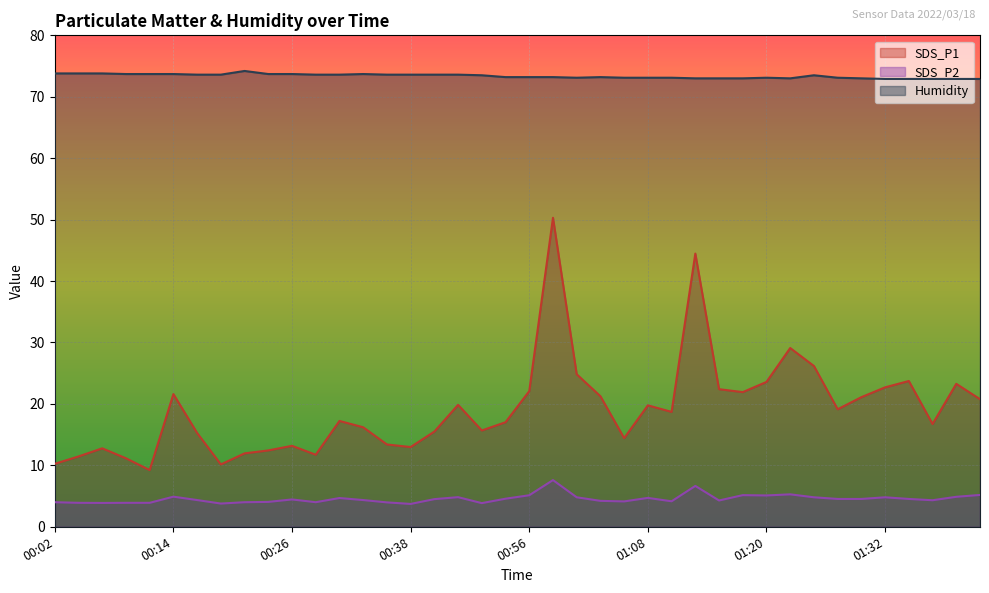

The SDS_P2 series shows 1.7 at 00:16. True or false?

False